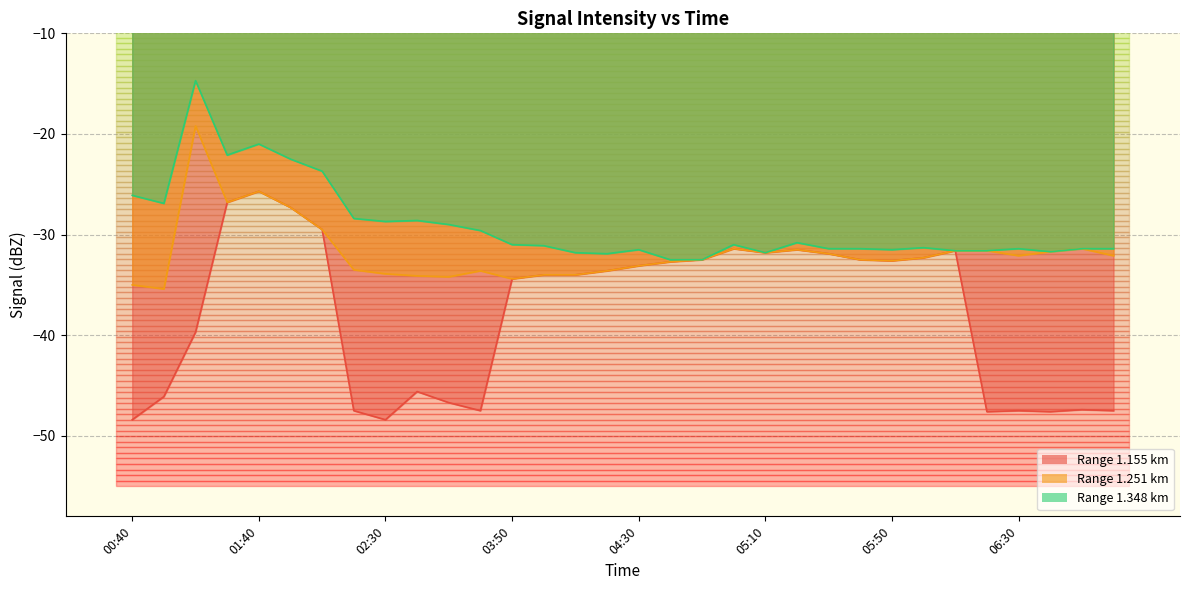

What is the label of the 21st point from the left?

05:10